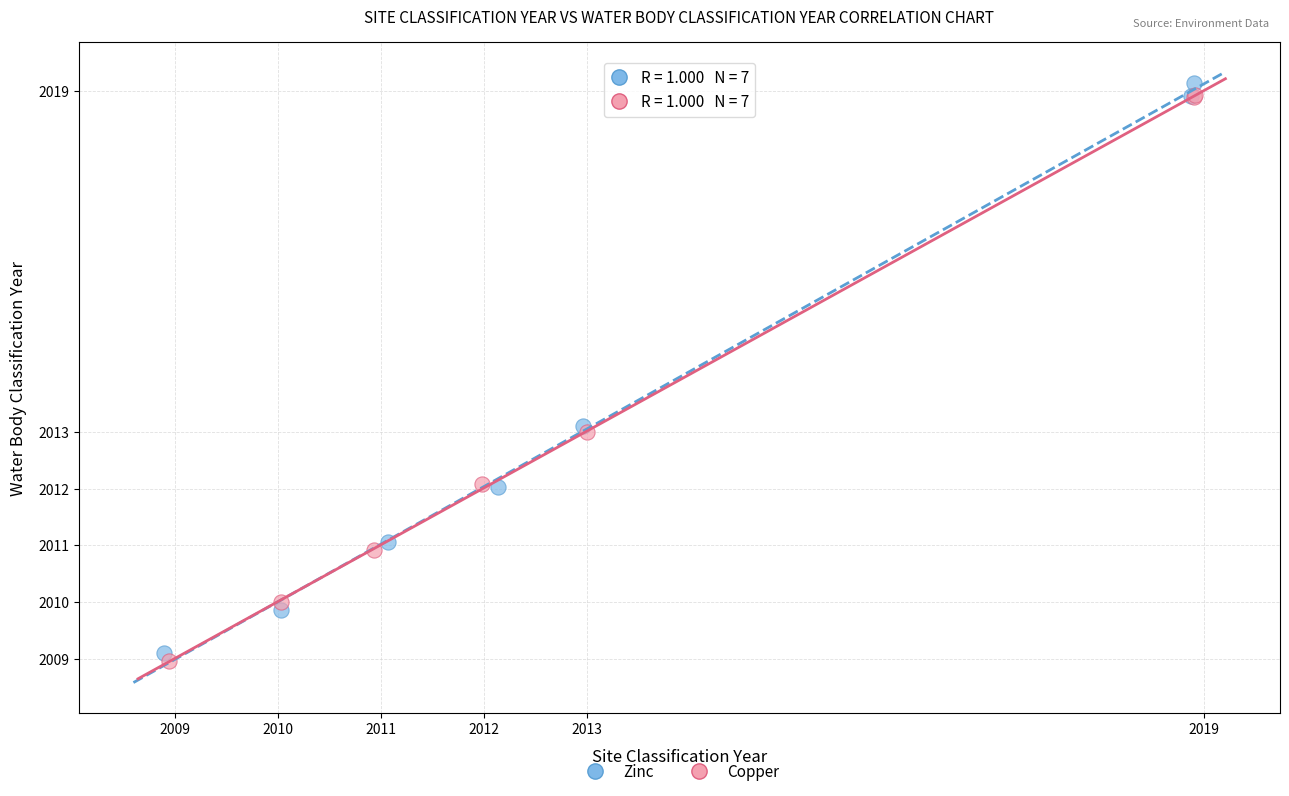

What are all the series names shown in the legend?

Zinc, Copper